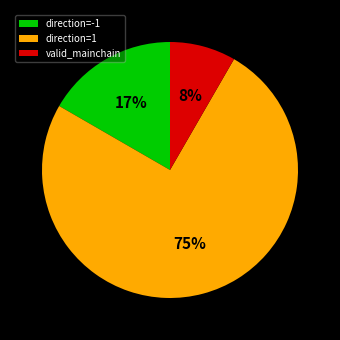

Which slice is the largest?

direction=1